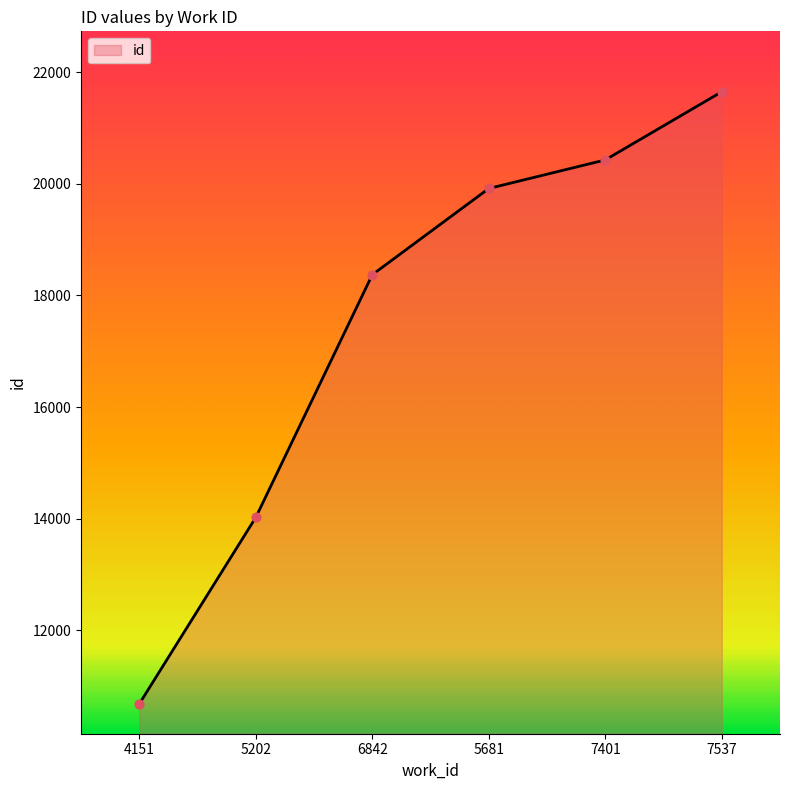

Approximately how many times larger is the value at 7401 compared to 5681?

1.0